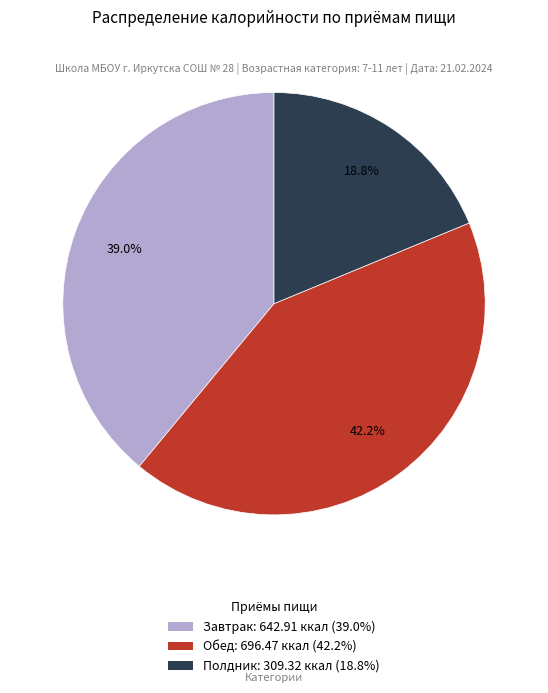

Which has a higher value, Завтрак or Обед?

Обед